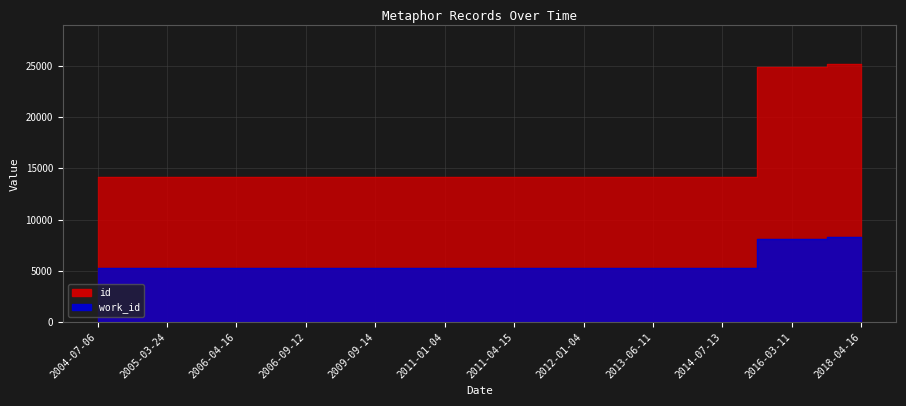

What is the spread (max minus min) of values at 2011-04-15?

8884